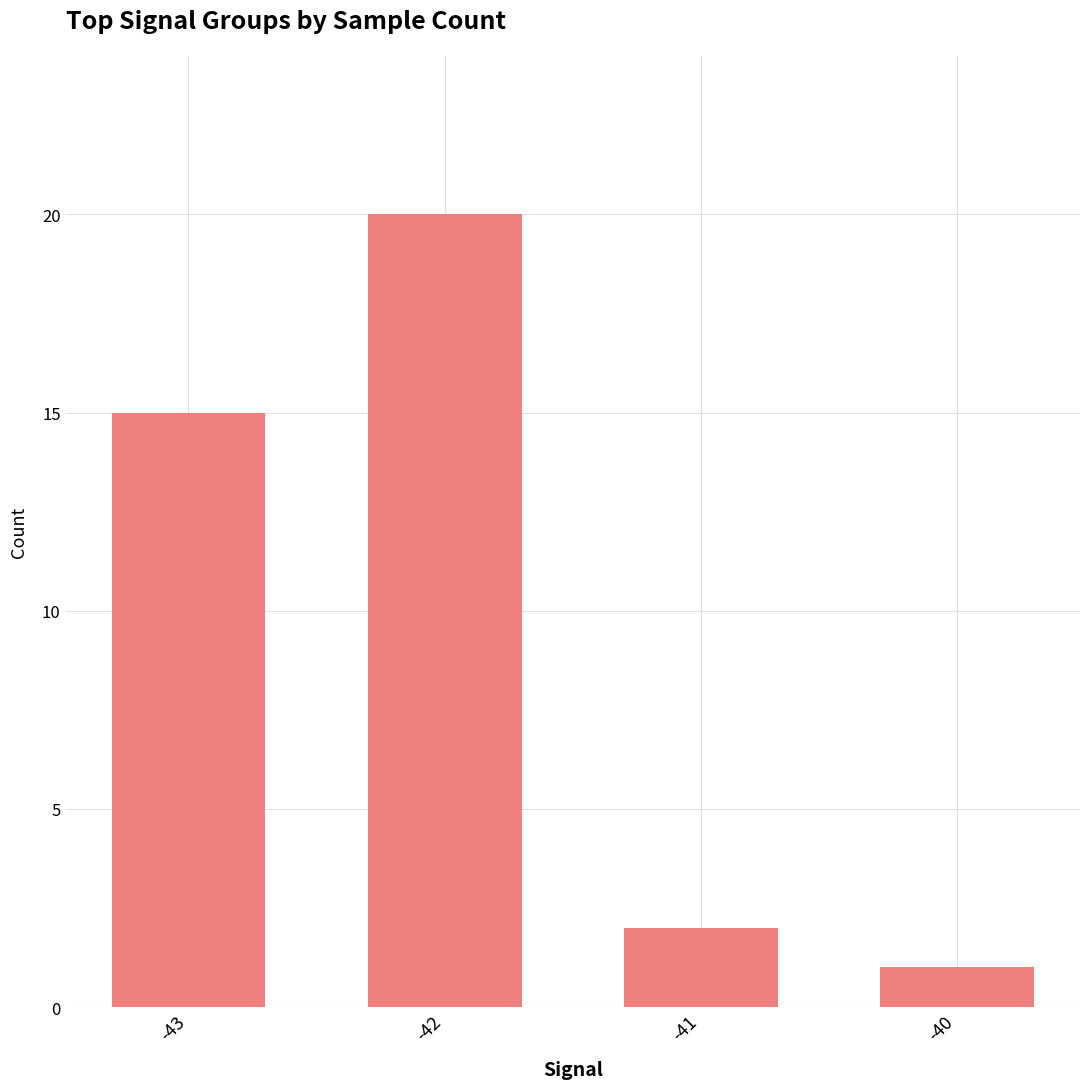

Is it true that the value at -42 is 20?

True